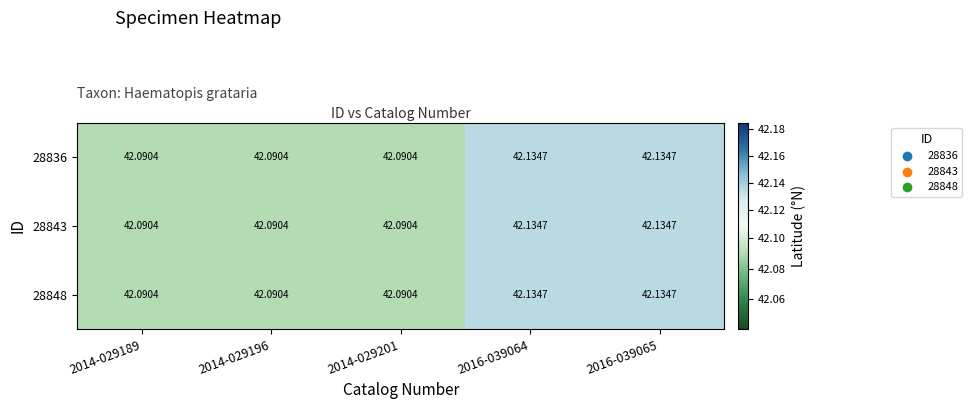

At how many categories does at least one series exceed 42?

5